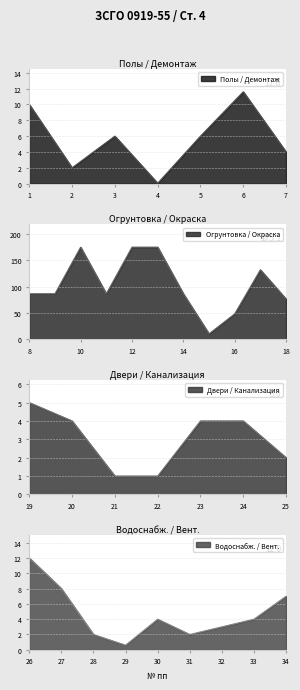

At which category does the data reach its first local peak?

3